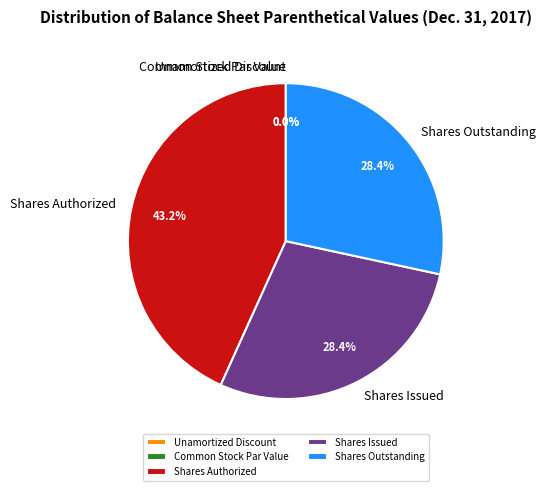

Is there any slice that represents more than half of the pie?

No